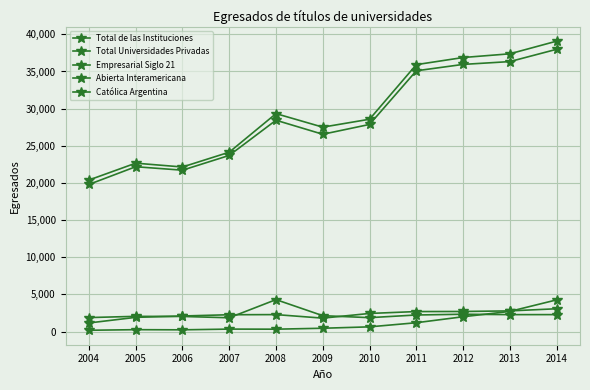

Read the Abierta Interamericana value at 2010, to the nearest 50.

2450